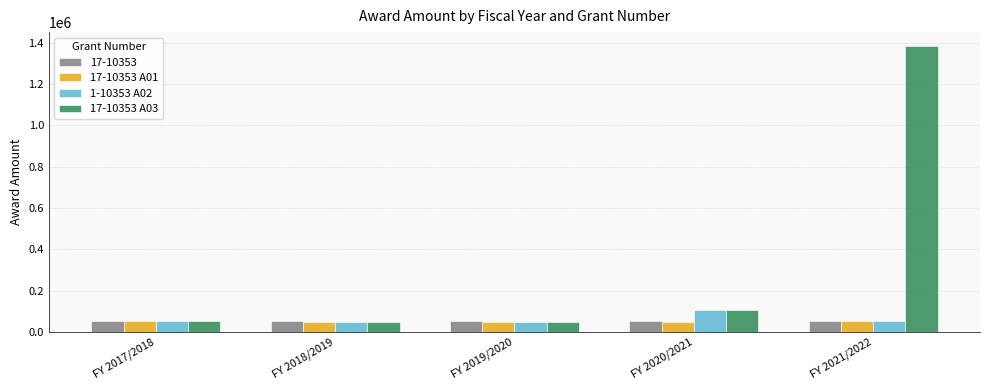

What is the average value of the 17-10353 A03 series?

327794